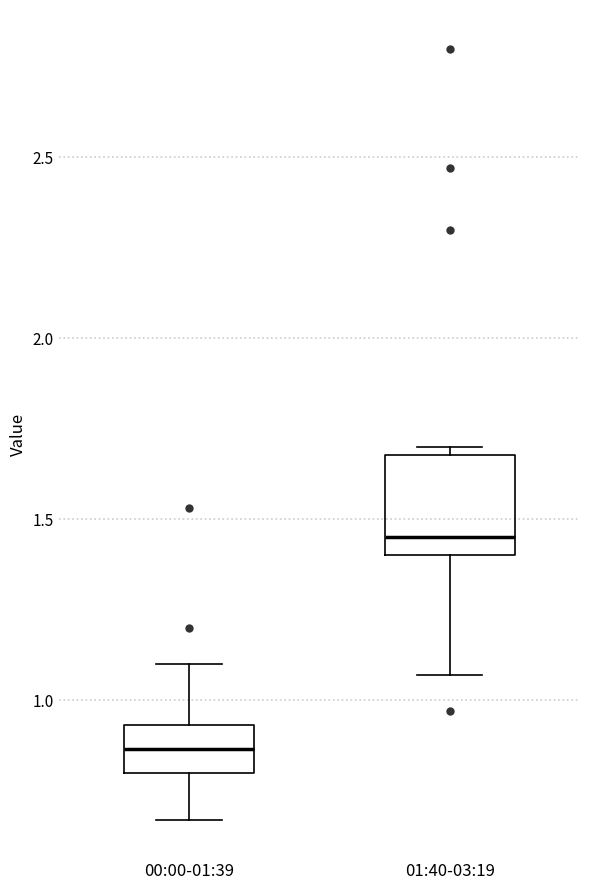

Reading left to right, transcribe this box plot: for each box, give where its median line is, the range the box spans, and where its two whiskers end, as read against the y-axis. The values are not printed on the chart, so give them approximately, as read against the axis.

00:00-01:39: median 0.85, box 0.80 to 0.95, whiskers 0.65 to 1.10
01:40-03:19: median 1.45, box 1.40 to 1.70, whiskers 1.05 to 1.70 (just above the box's upper edge)